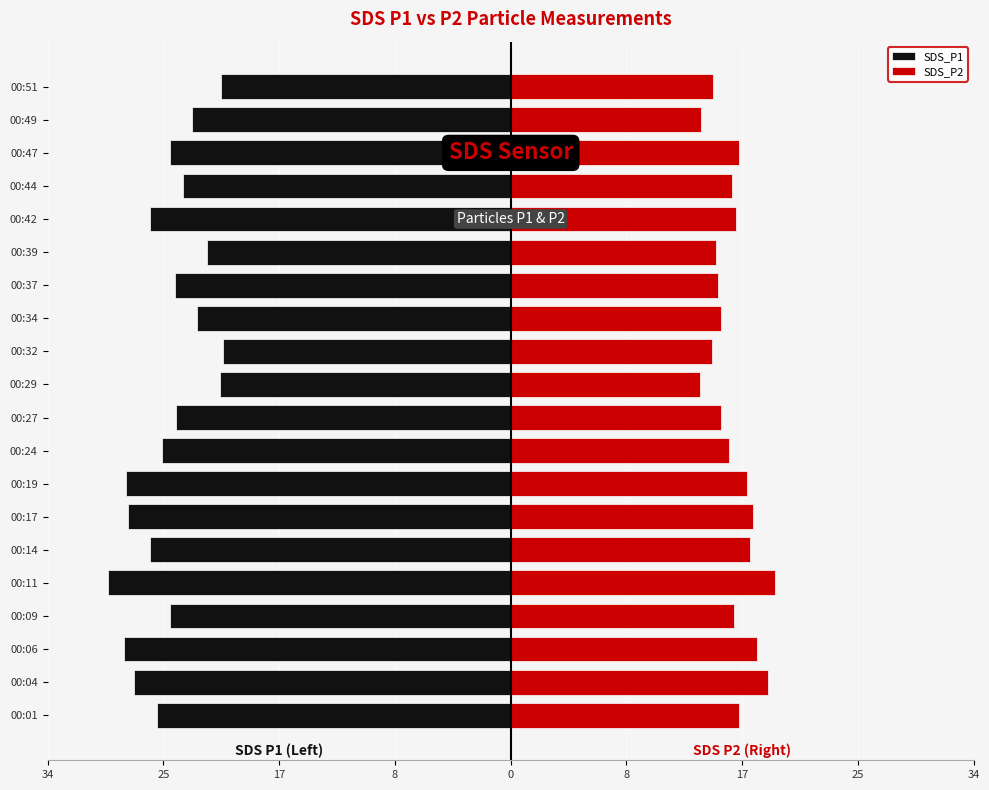

How many bars are there in each group?

2